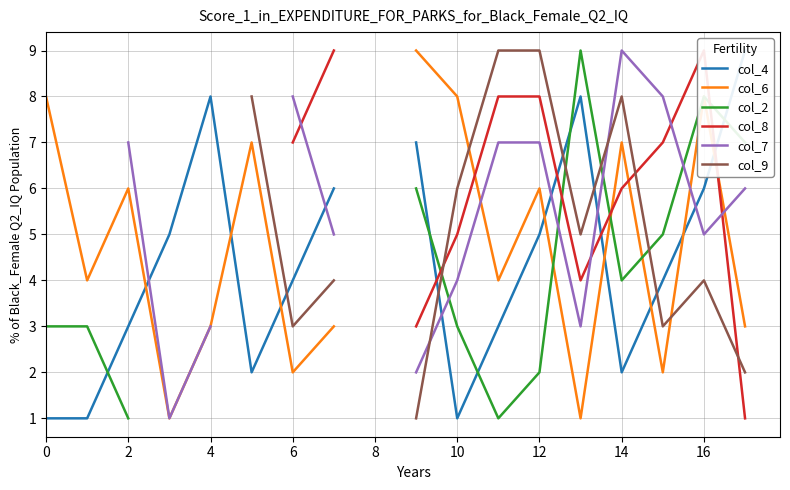

What is the approximate value of col_7 at 11?

7.0